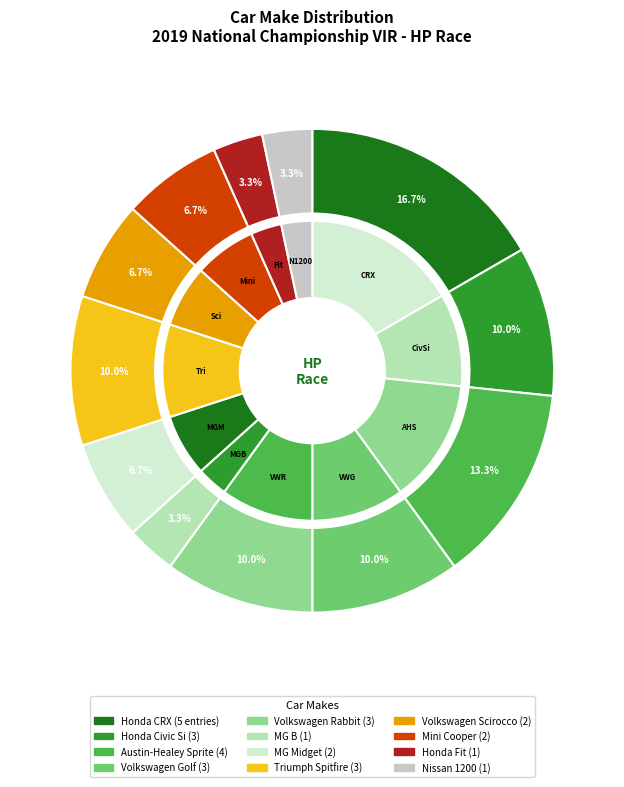

Approximately how many times larger is the value at Volkswagen Rabbit compared to Nissan 1200?

3.0